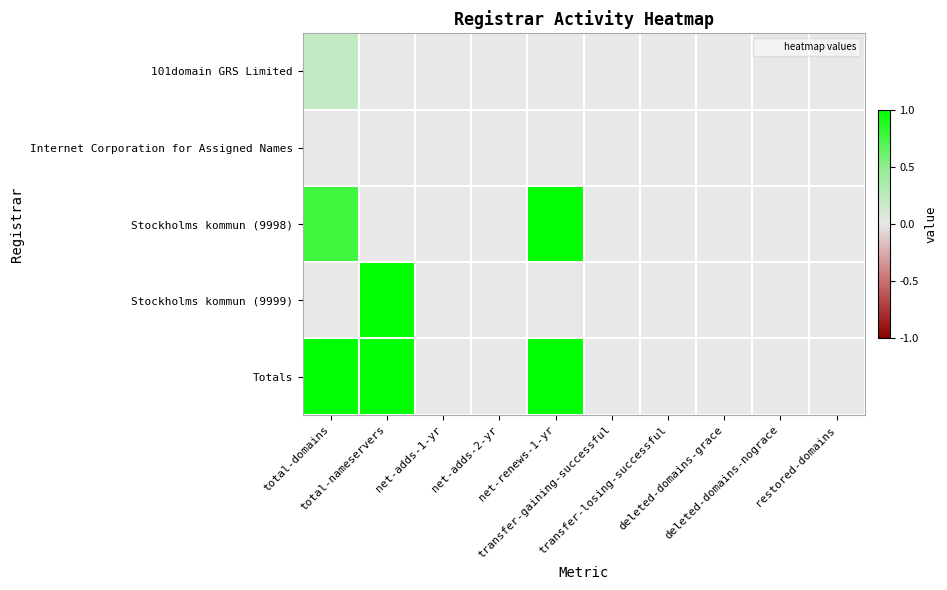

Between total-nameservers and net-adds-1-yr, which is larger?

total-nameservers